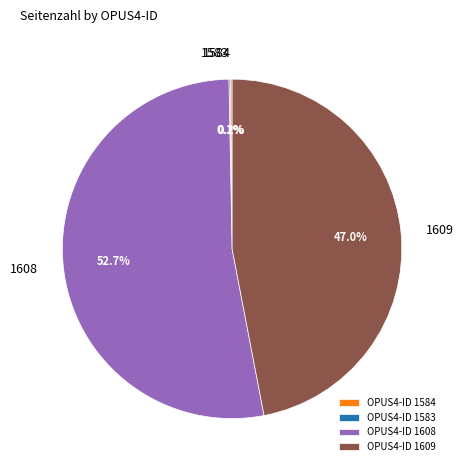

Does 1608 account for over 50% of the chart?

Yes